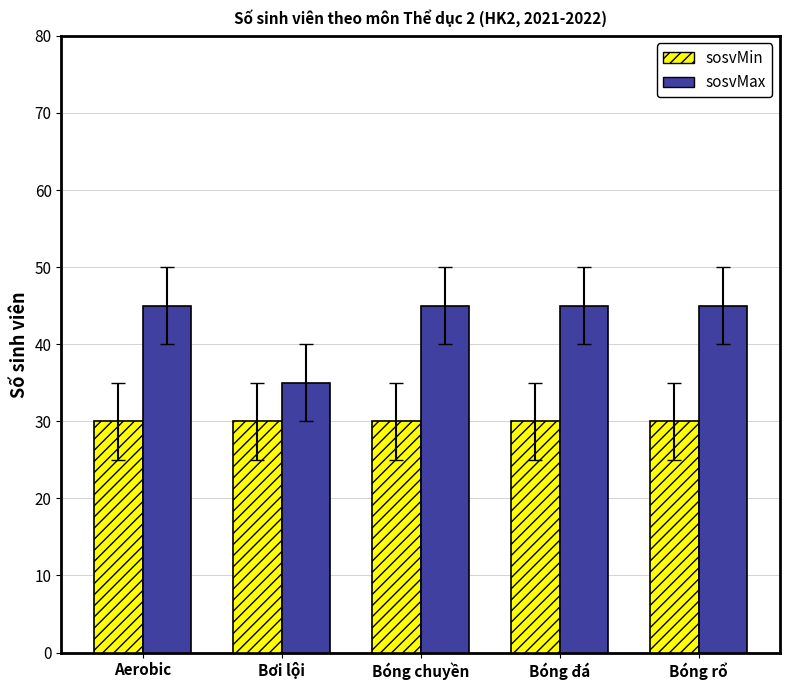

Reading left to right, what are all the values shown in this chart?

sosvMin: 30	30	30	30	30
sosvMax: 45	35	45	45	45